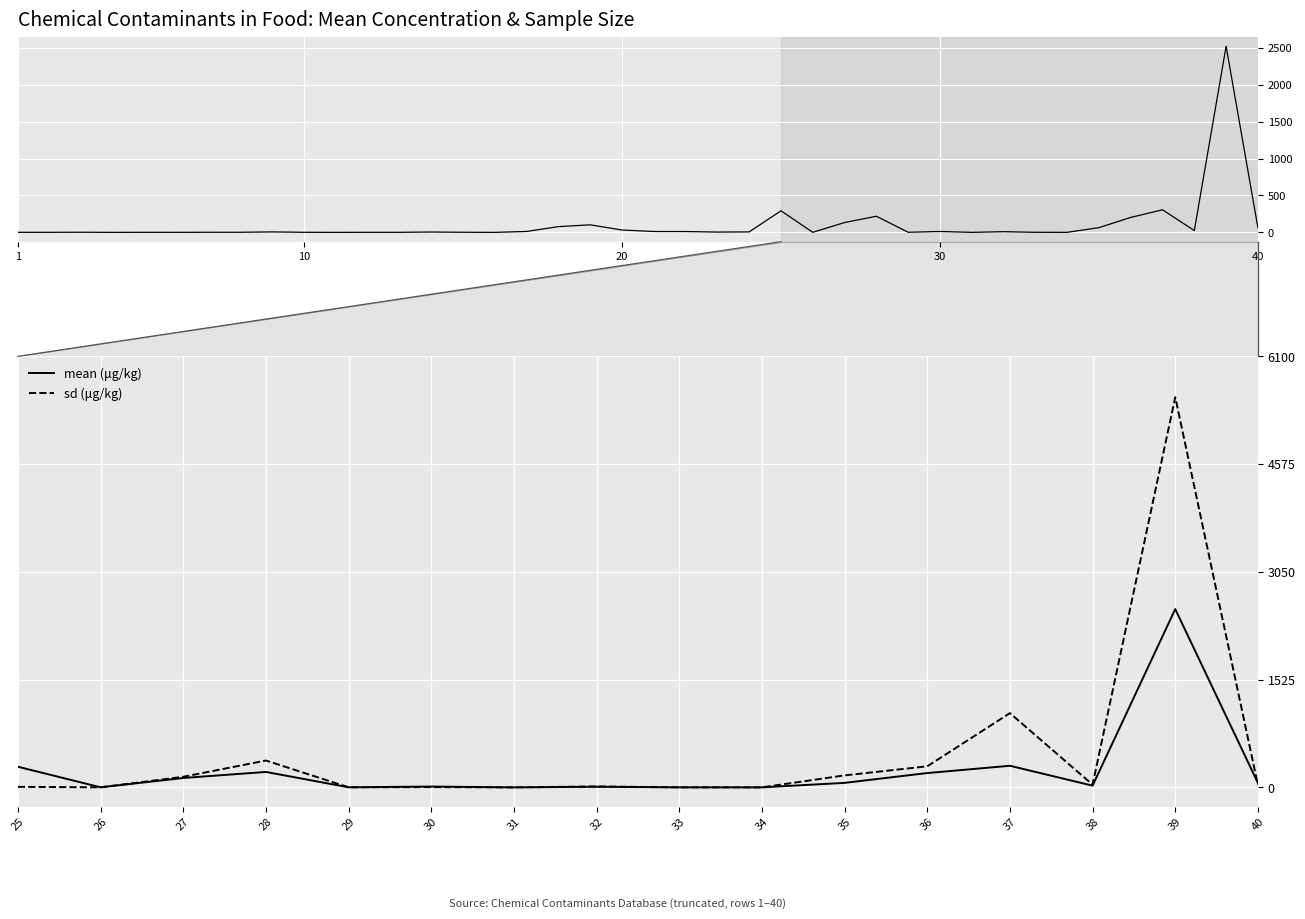

Which series has the largest total across all categories?

sd (μg/kg)